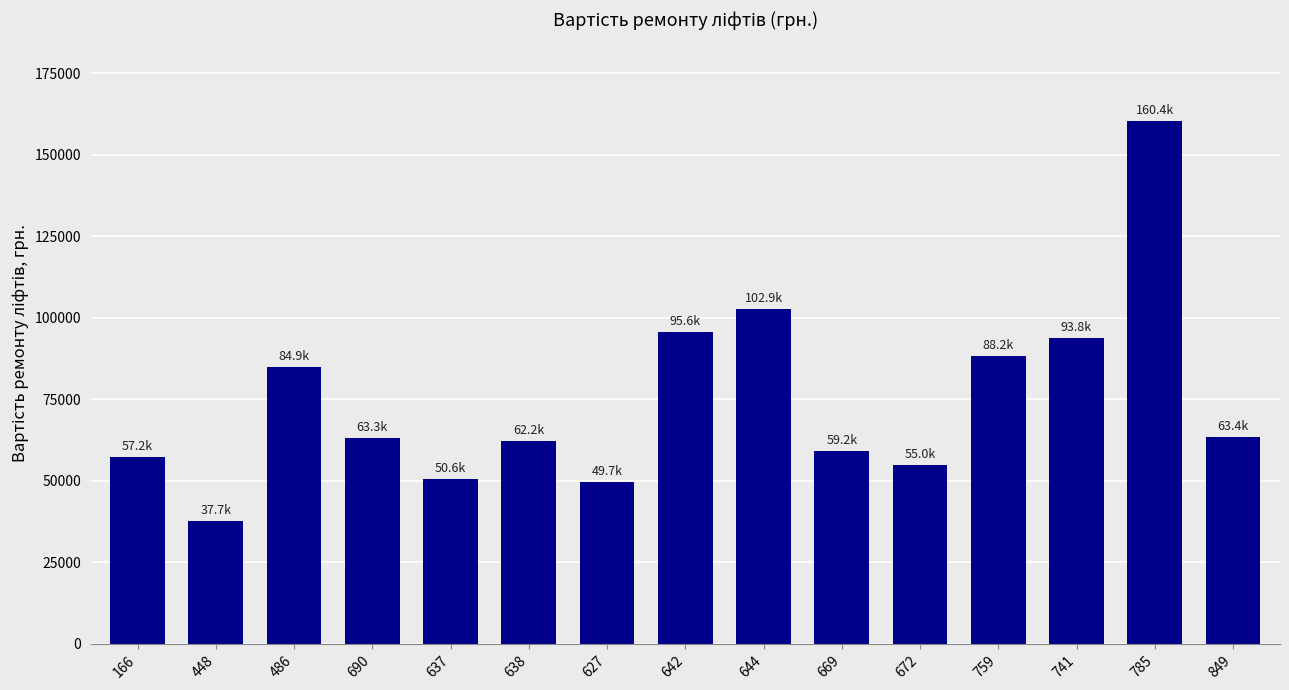

True or false: the data shows 63275.0 at 690.

True